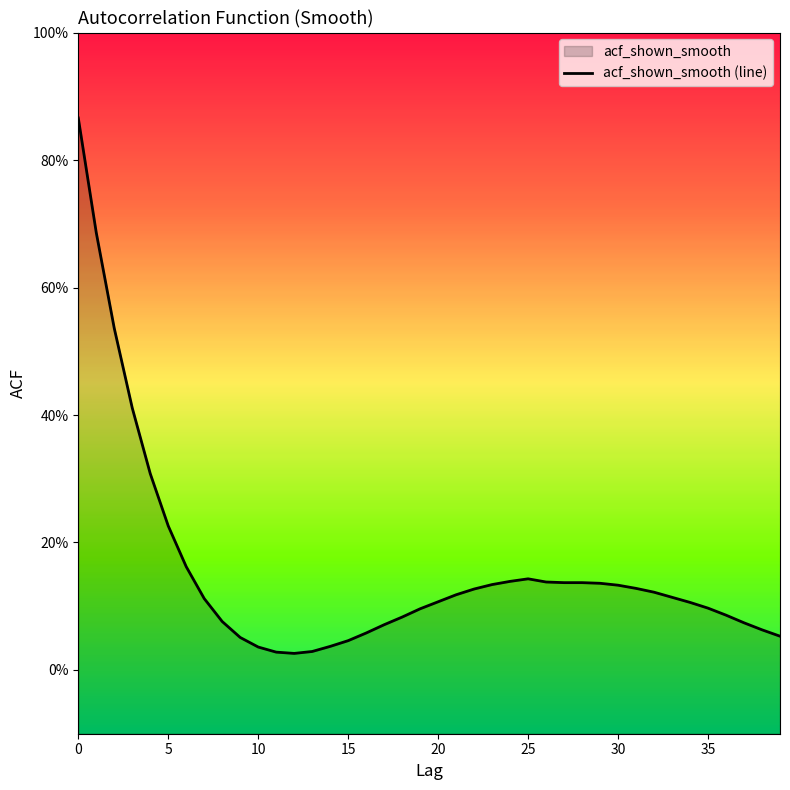

How many categories are shown in the chart?

40